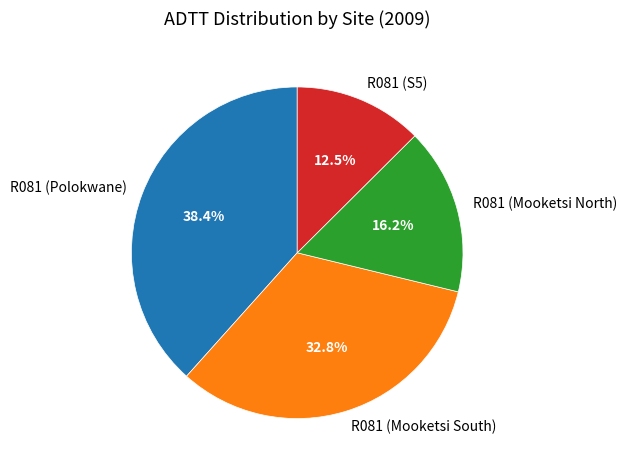

To the nearest percent, what is the difference between the largest and smallest slice percentages?

26%